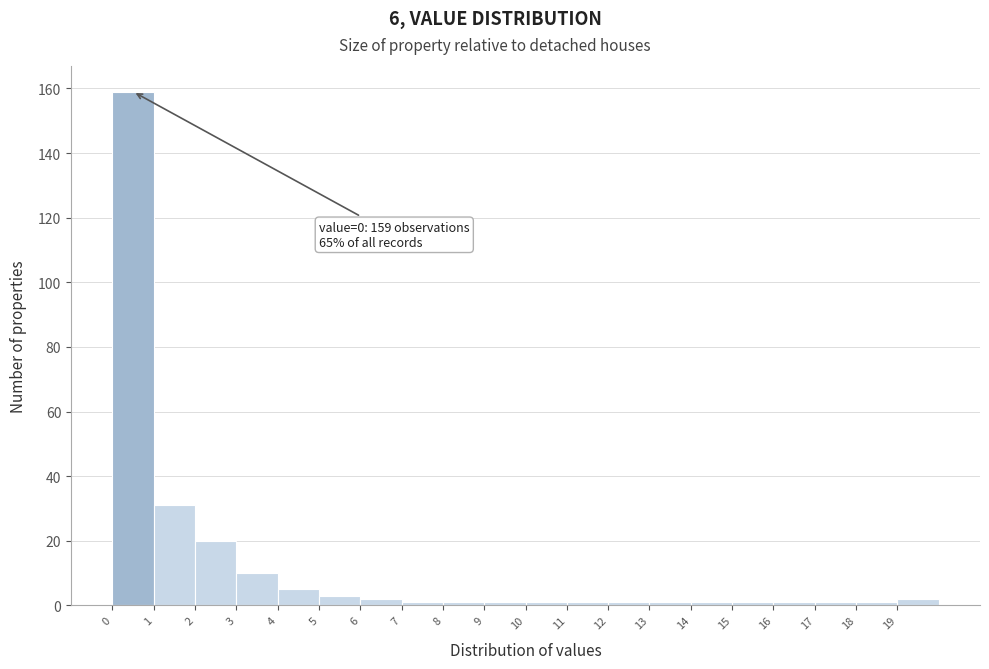

Which range on the x-axis has the tallest bar?

0 to 1